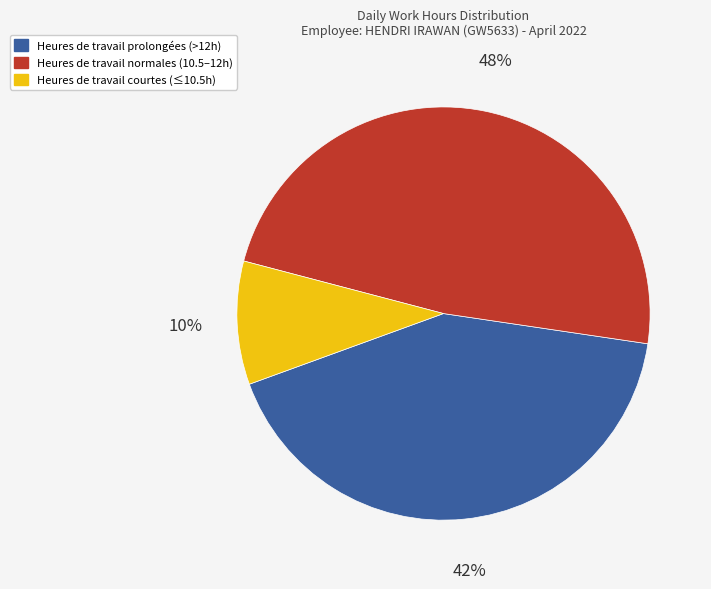

To the nearest percent, what is the average slice percentage?

33%